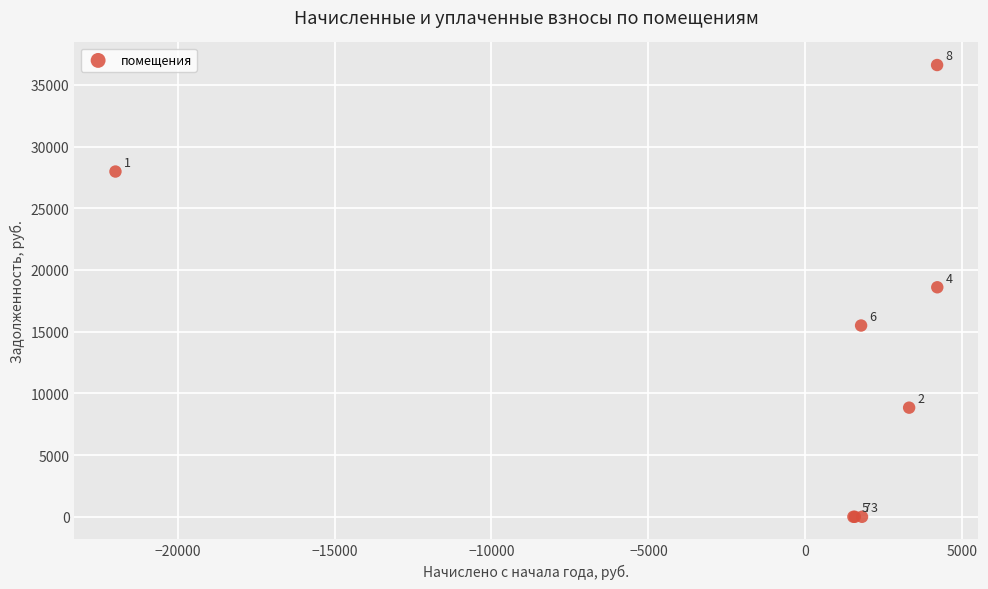

What Y value in the scatter plot is closest to 18304?

18599.3